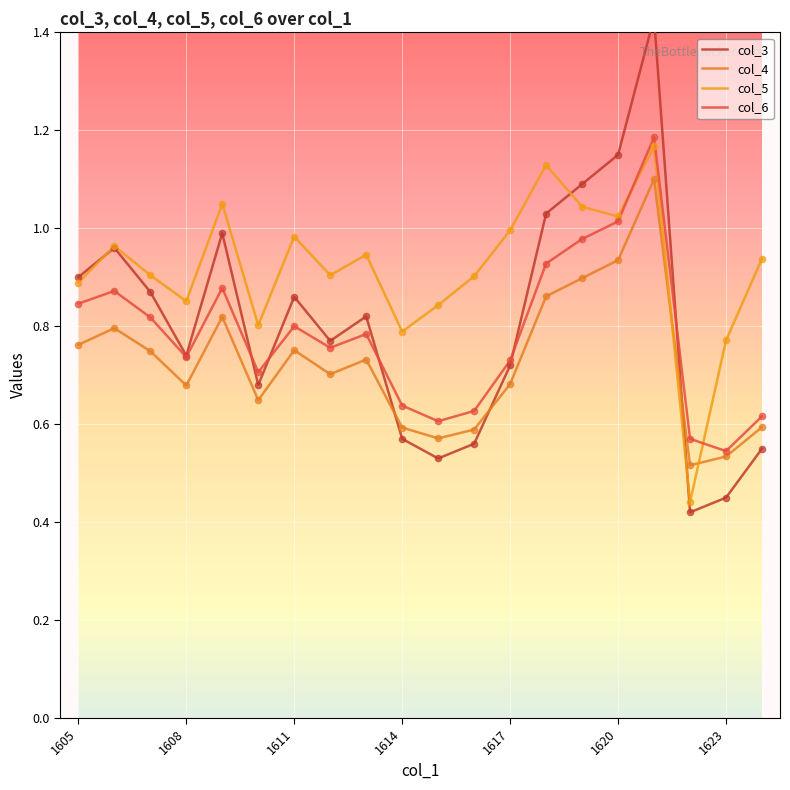

Which series has the largest Y range (max minus min)?

col_3